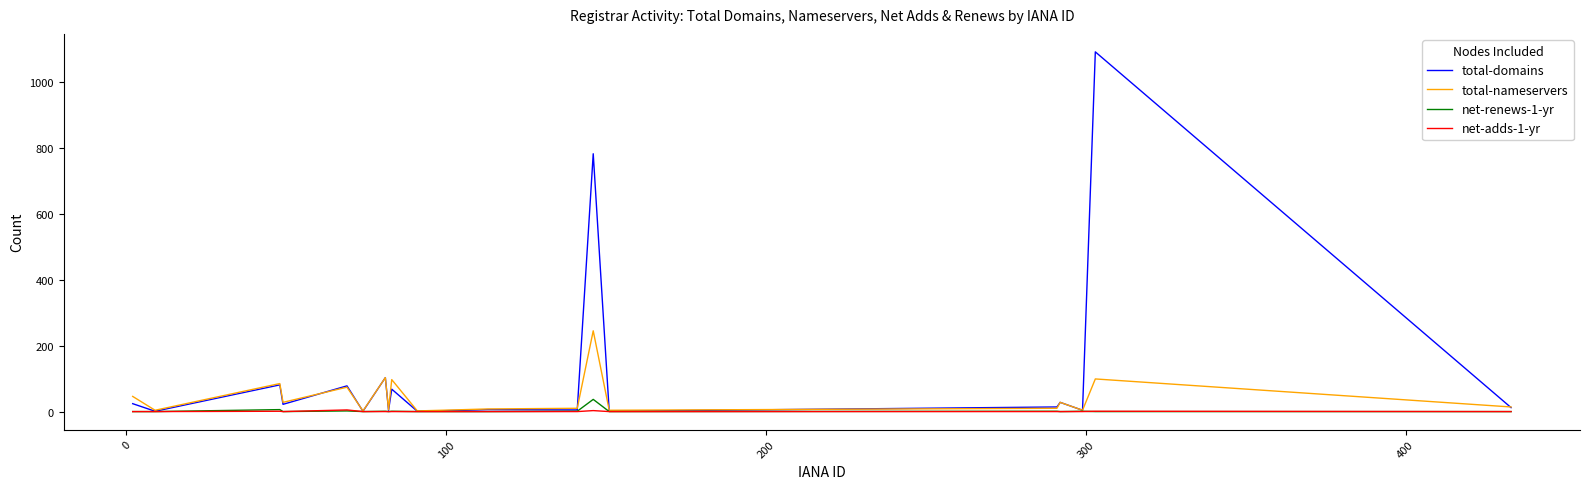

What is the greatest value displayed?

1091